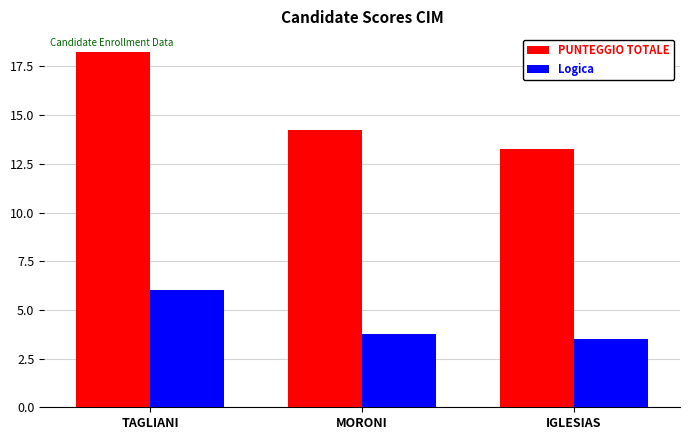

How many bars are there in each group?

2